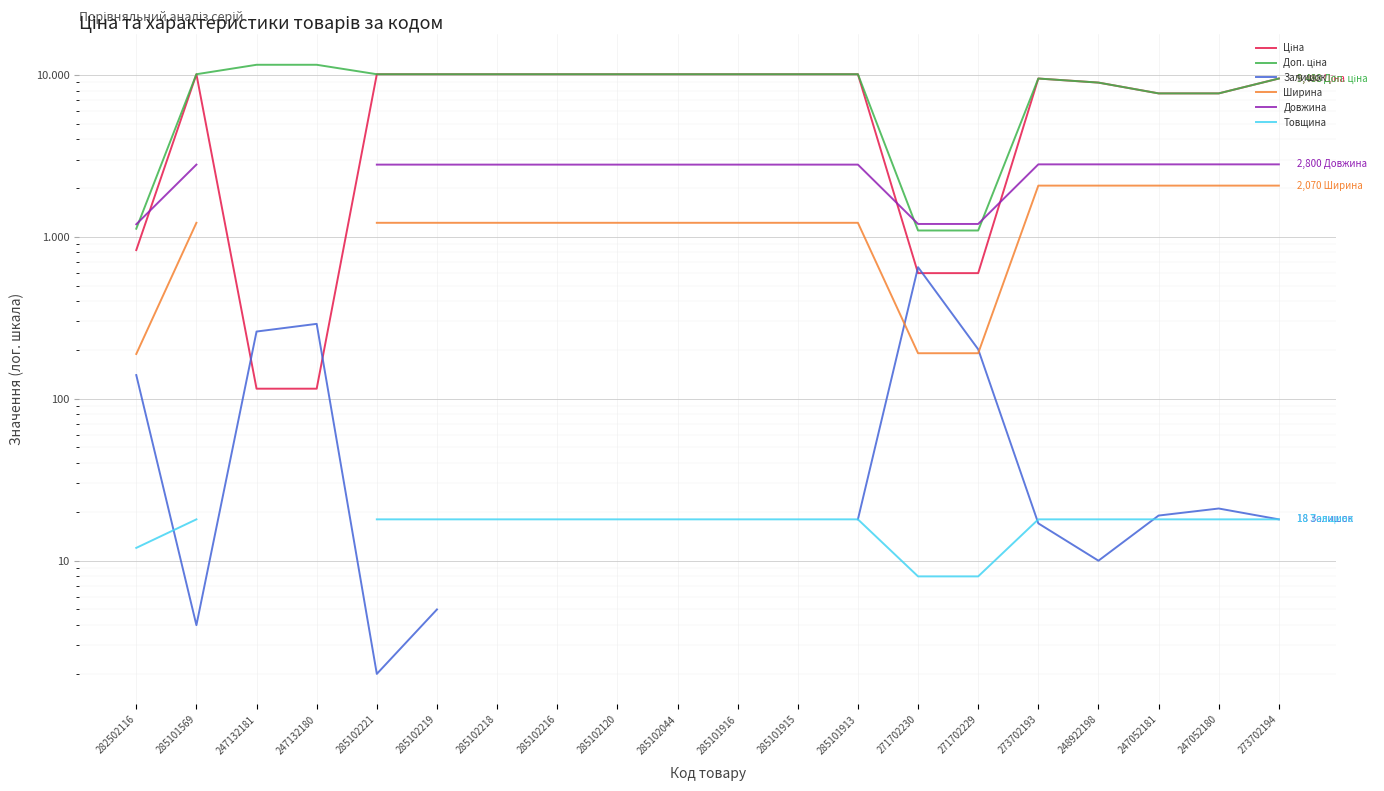

Which series has the largest range (max minus min)?

Доп. ціна